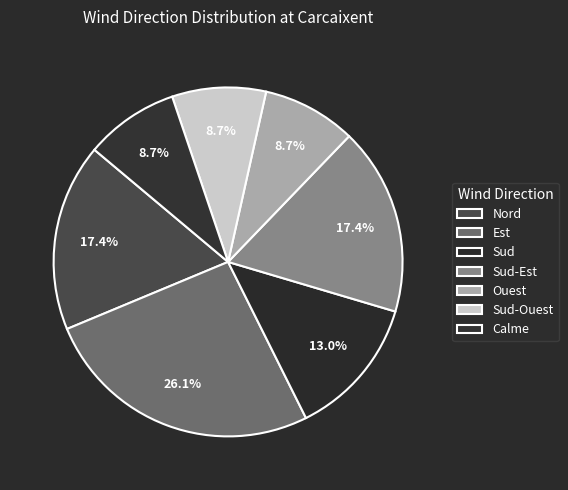

How many slices are in this pie chart?

7